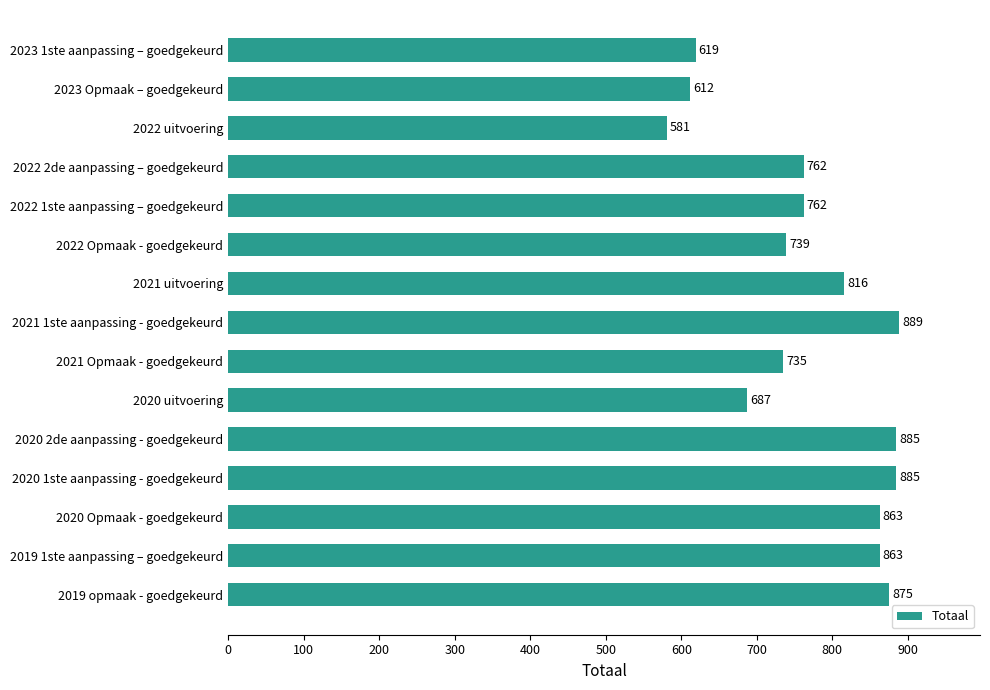

What is the minimum value shown in the chart?

581